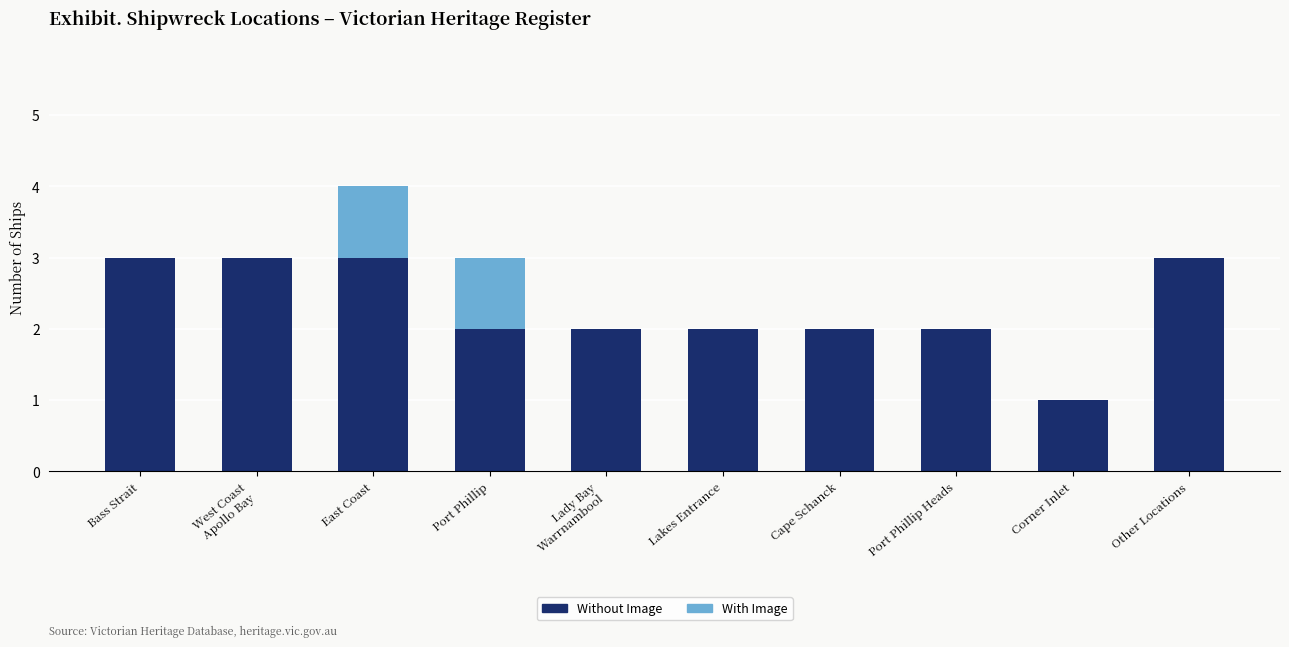

What is the sum of the Without Image values at Cape Schanck and Port Phillip?

4